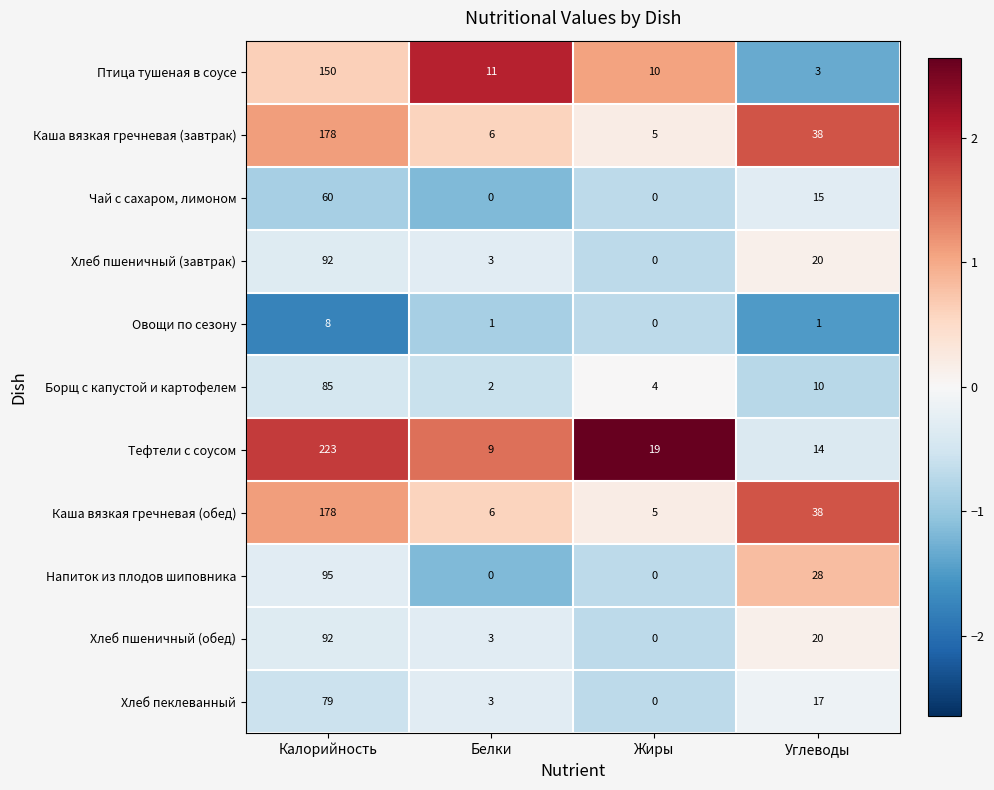

Where does the Хлеб пшеничный (завтрак) series first go above 20?

Калорийность